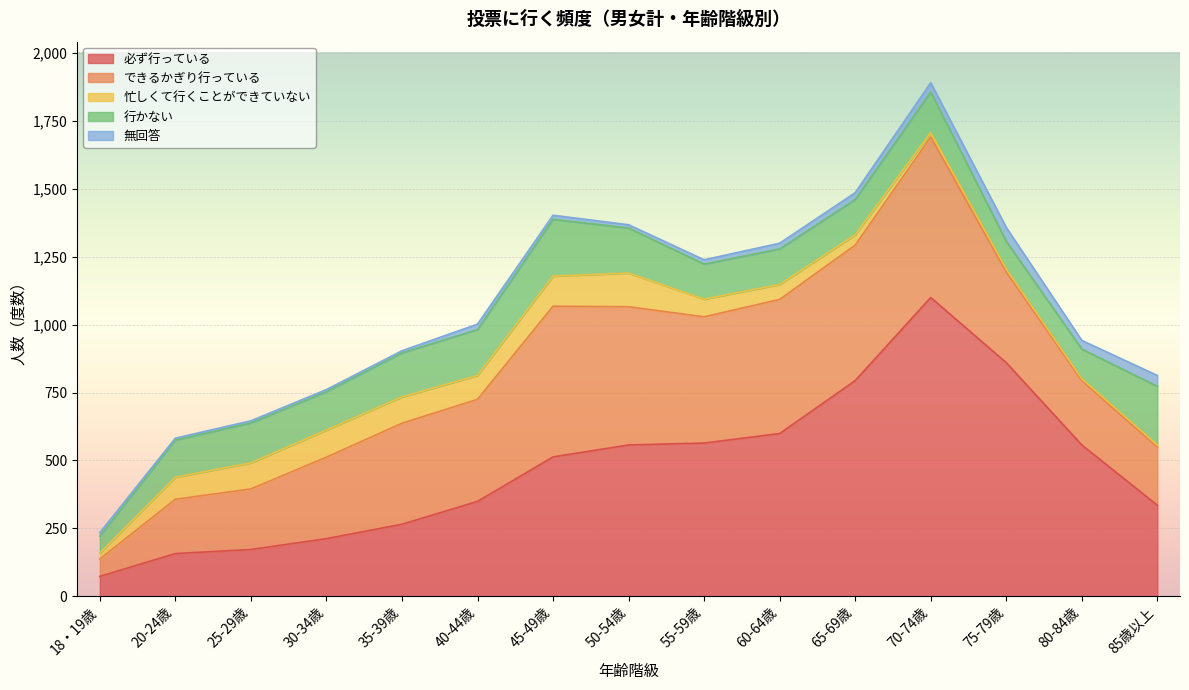

True or false: 行かない and 必ず行っている intersect in this chart.

False